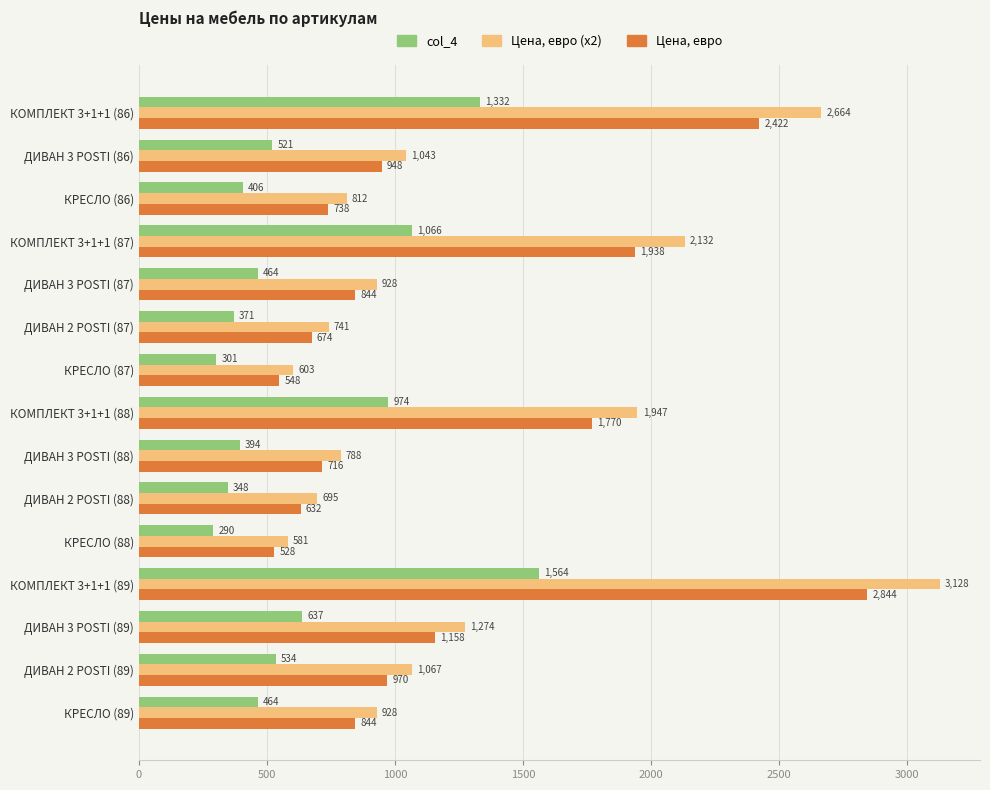

Is it true that Цена, евро (x2) equals 1717.1 at ДИВАН 3 POSTI (86)?

False